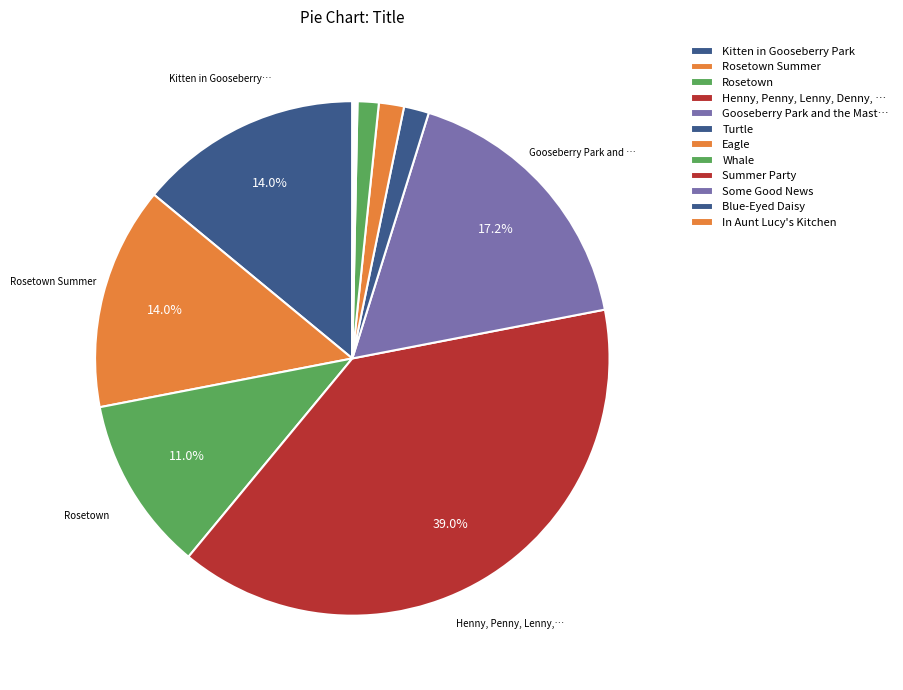

How many slices are in this pie chart?

12